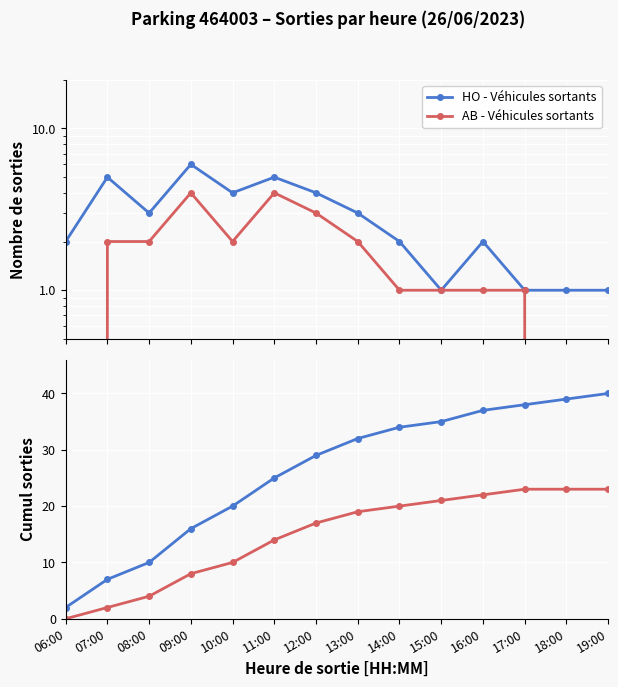

Which category has the lowest value across all series?

06:00